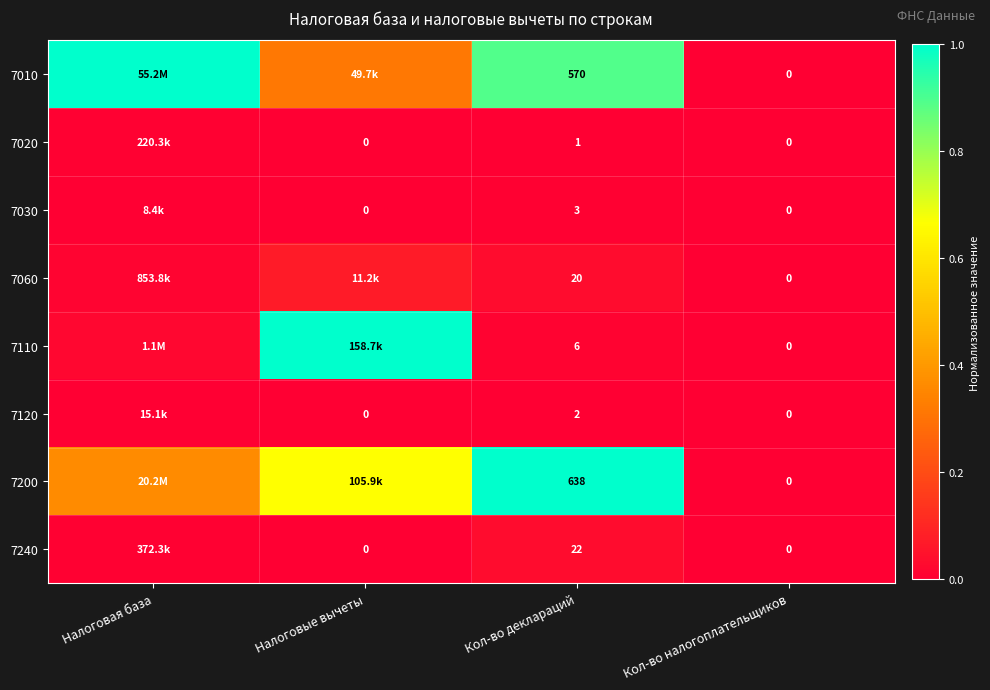

True or false: 7010 has a value of 0.0 at Кол-во налогоплательщиков.

True